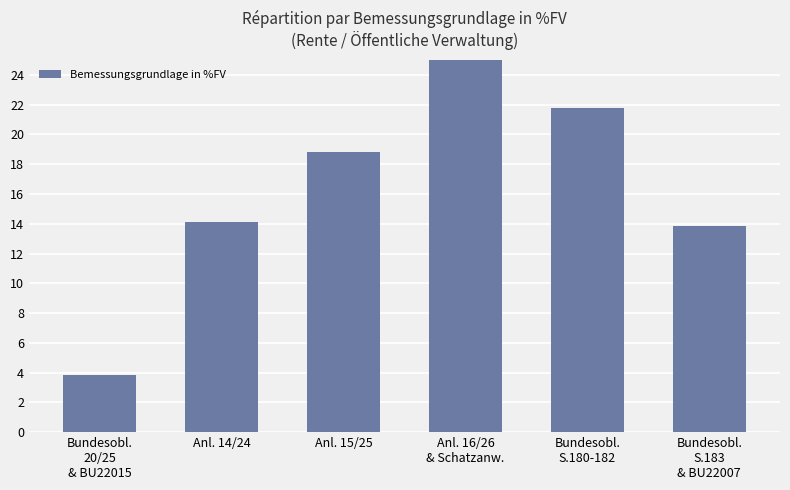

List the labels in order of value, largest first.

Anl. 16/26
& Schatzanw., Bundesobl.
S.180-182, Anl. 15/25, Anl. 14/24, Bundesobl.
S.183
& BU22007, Bundesobl.
20/25
& BU22015